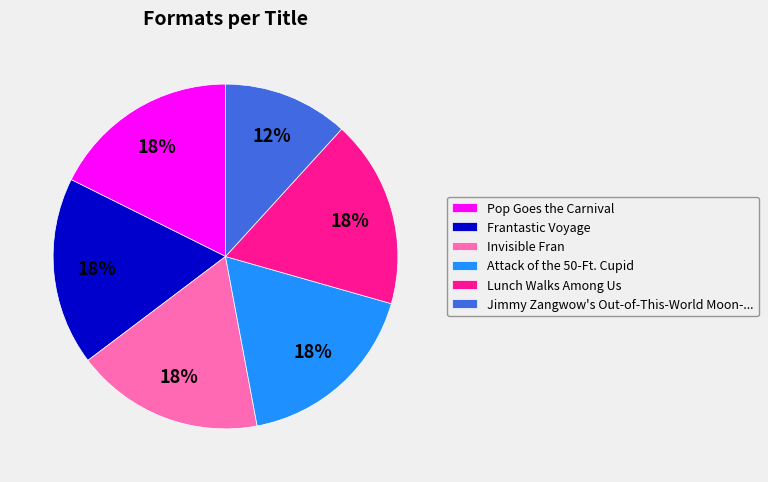

Which category has the smallest portion of the pie?

Jimmy Zangwow's Out-of-This-World Moon-...